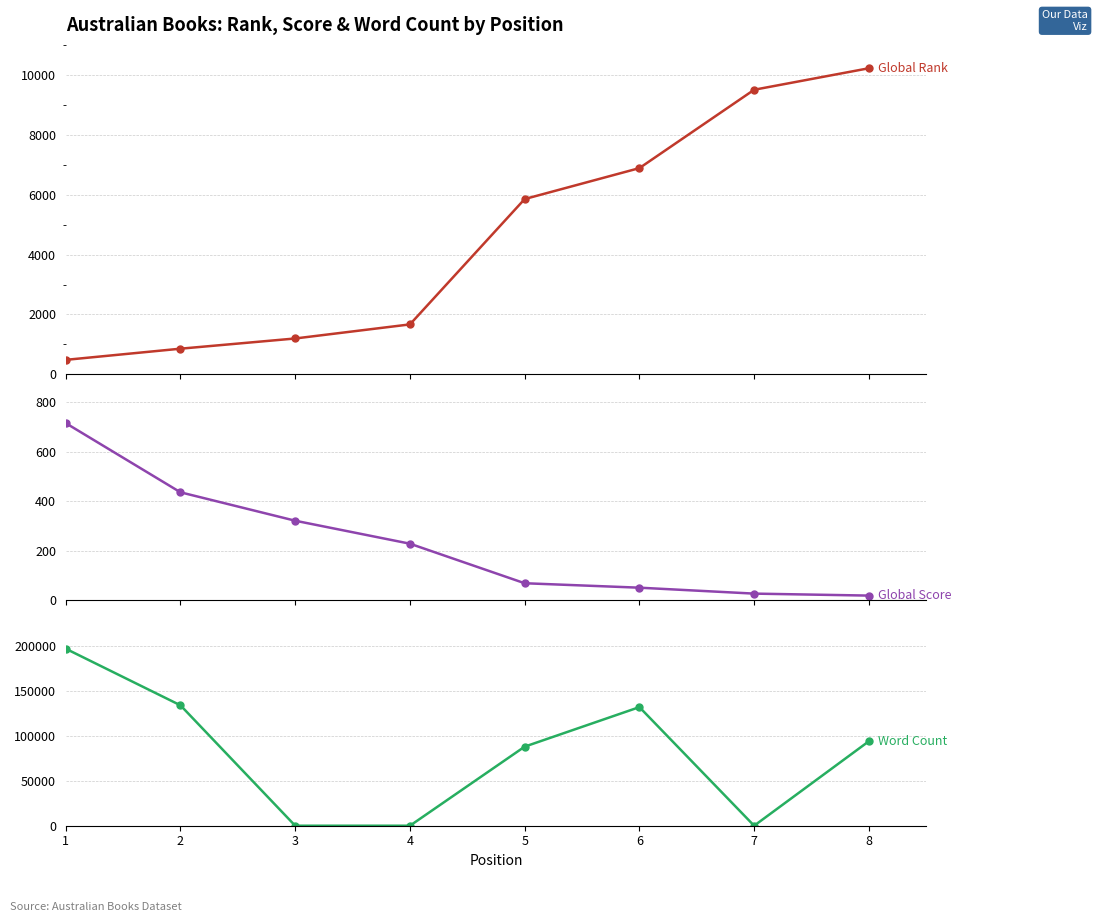

Which series has the widest spread of values?

Word Count